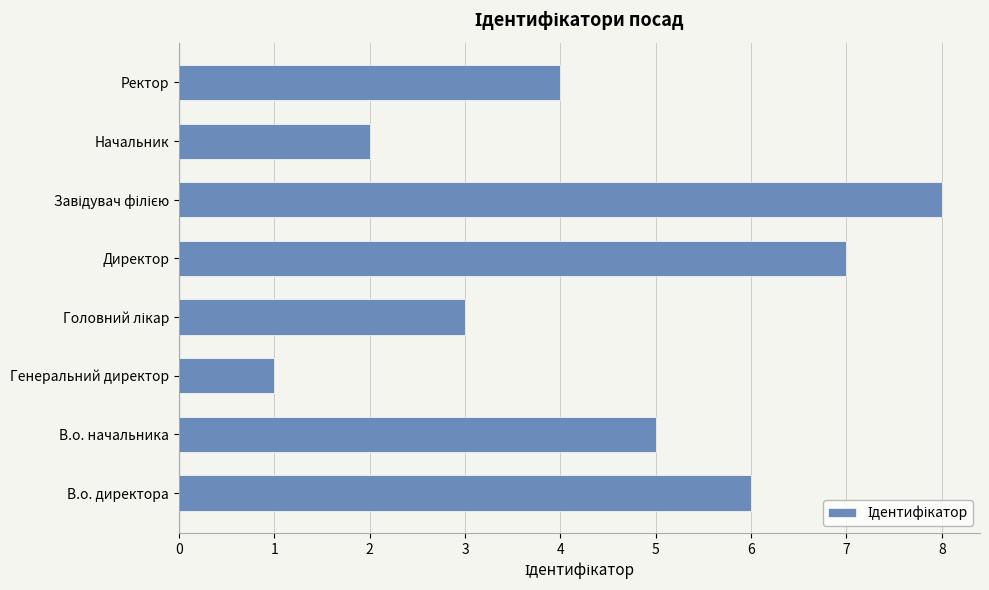

Reading bottom to top, list all the values displayed in this chart.

6	5	1	3	7	8	2	4